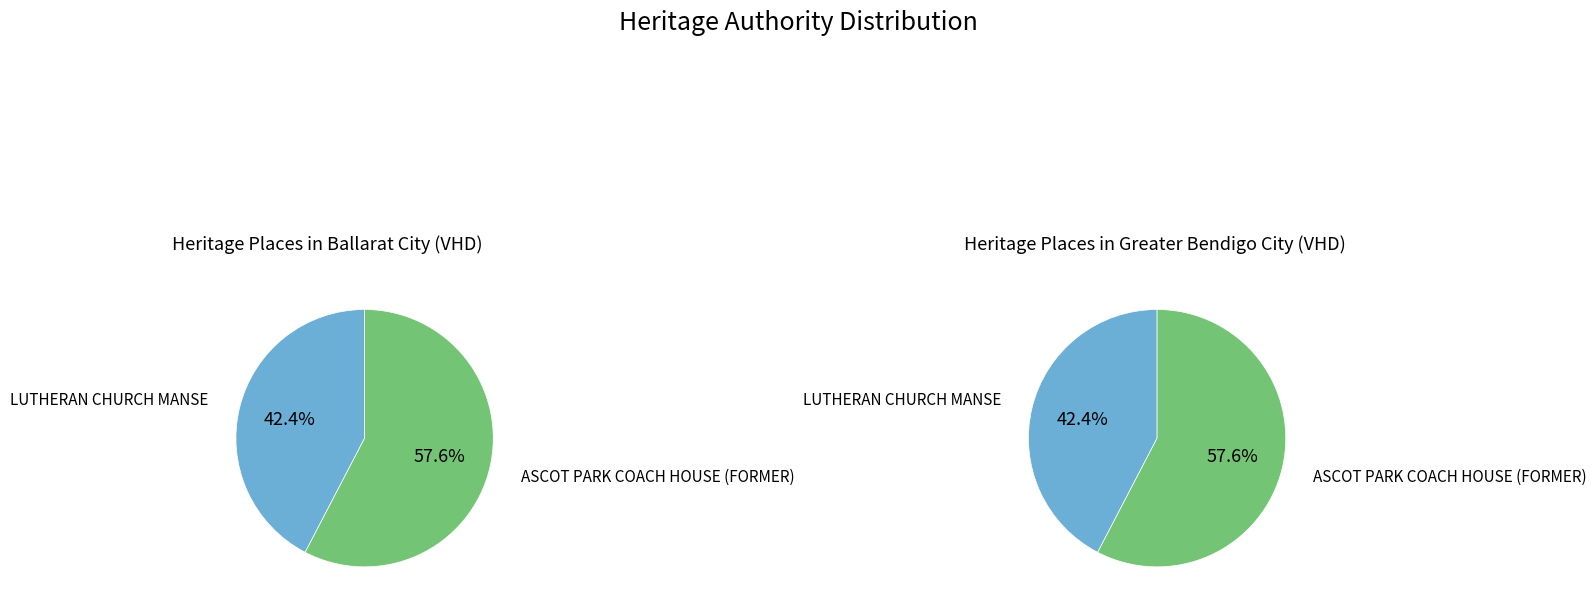

Do ASCOT PARK COACH HOUSE (FORMER) and LUTHERAN CHURCH MANSE together represent more than half of the pie?

Yes